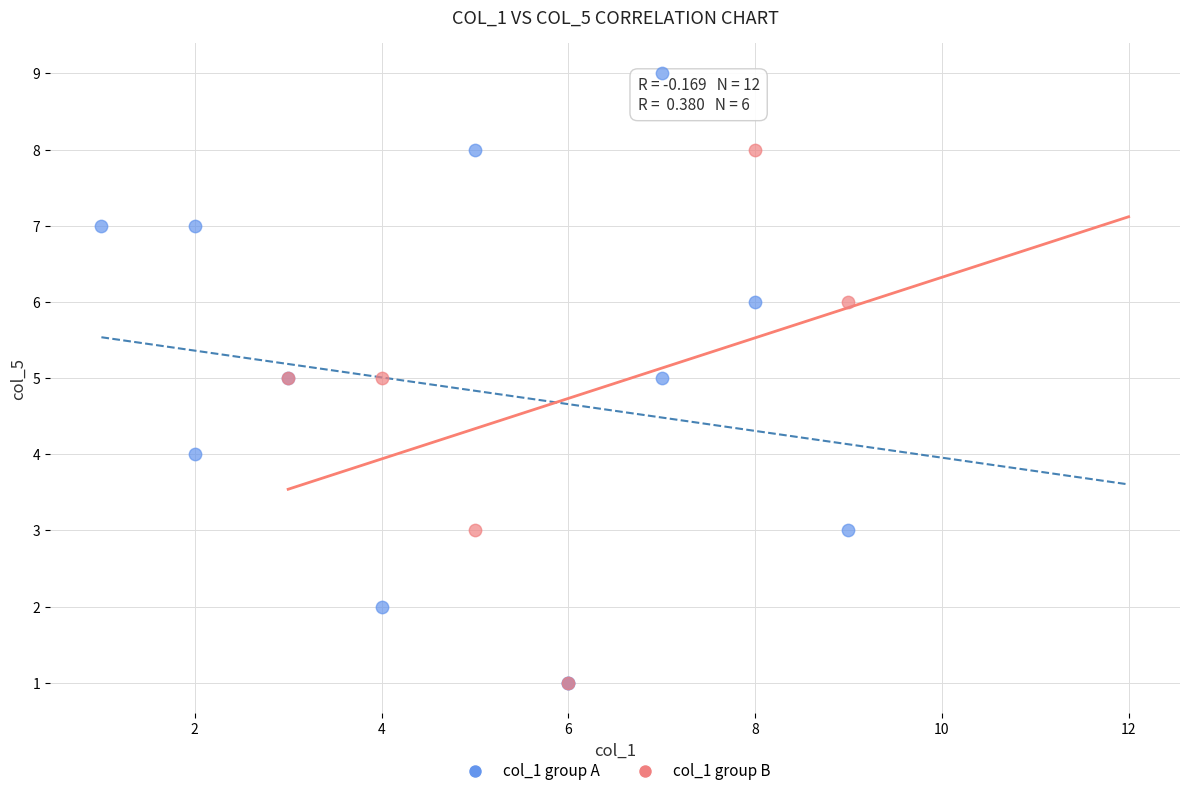

Which series contains the highest Y value?

col_1 group A